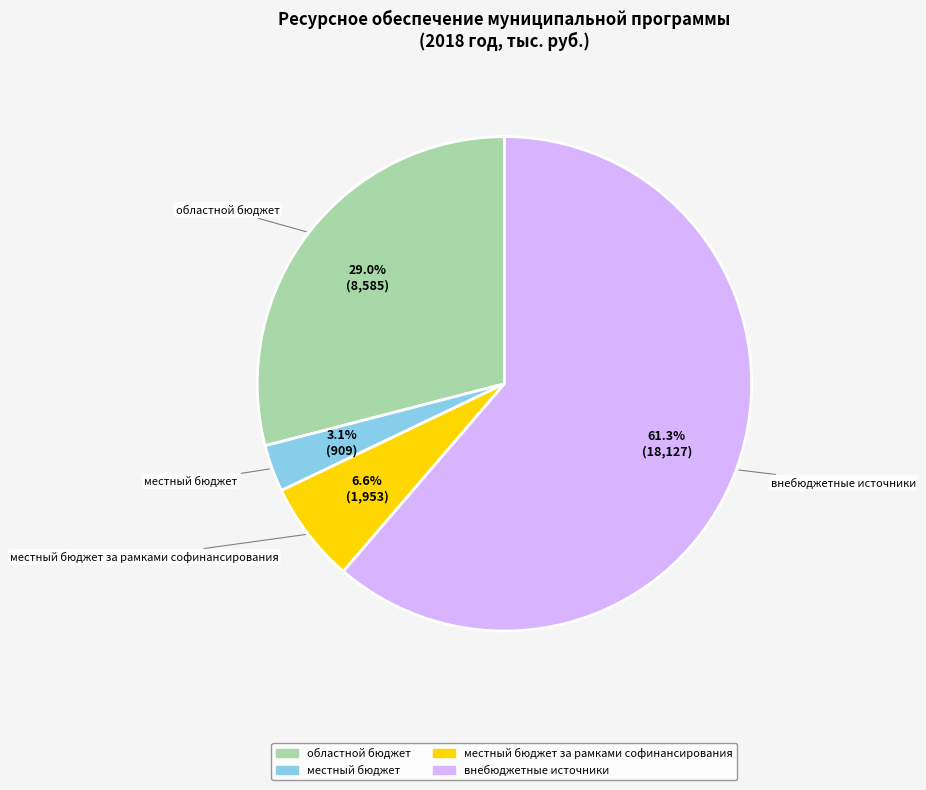

Which slice is the largest?

внебюджетные источники